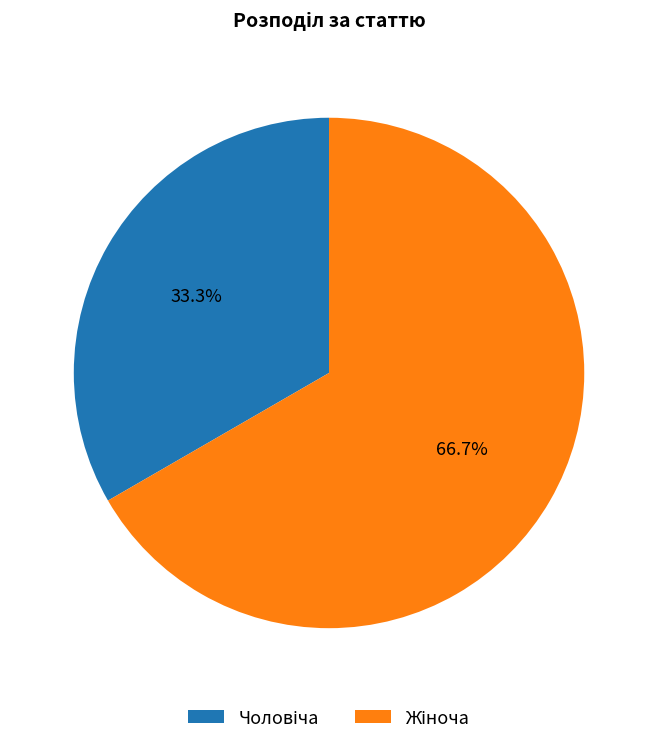

Does any single category account for the majority?

Yes